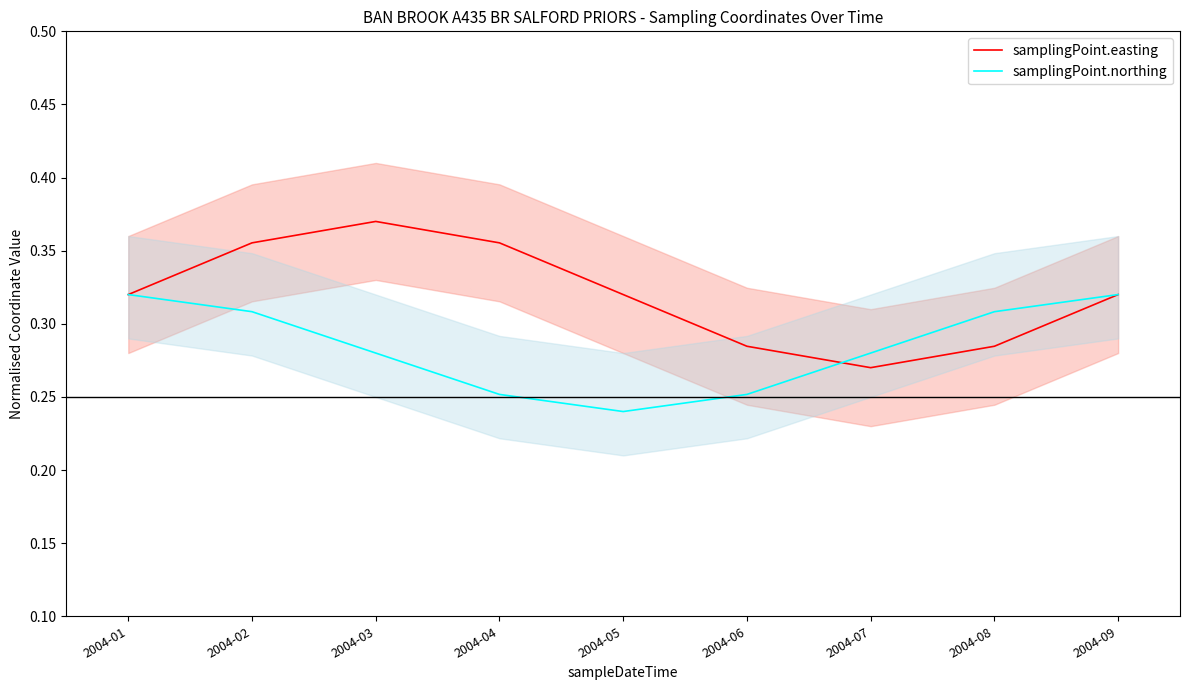

True or false: samplingPoint.northing and samplingPoint.easting intersect in this chart.

True